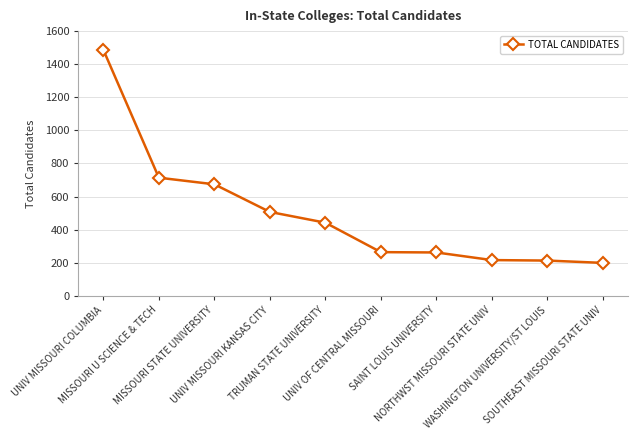

True or false: the data has more than 2 interior local peaks.

False